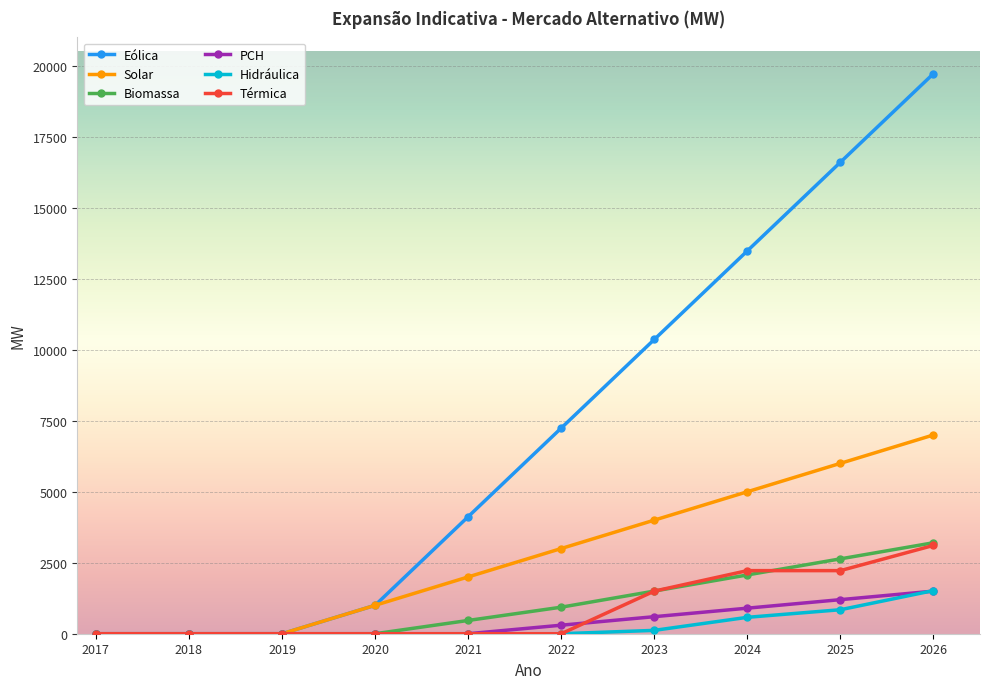

How many data points does each series have?

10